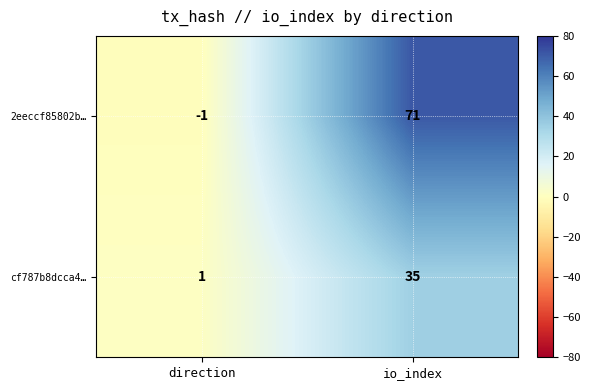

How many distinct data groups are displayed?

2